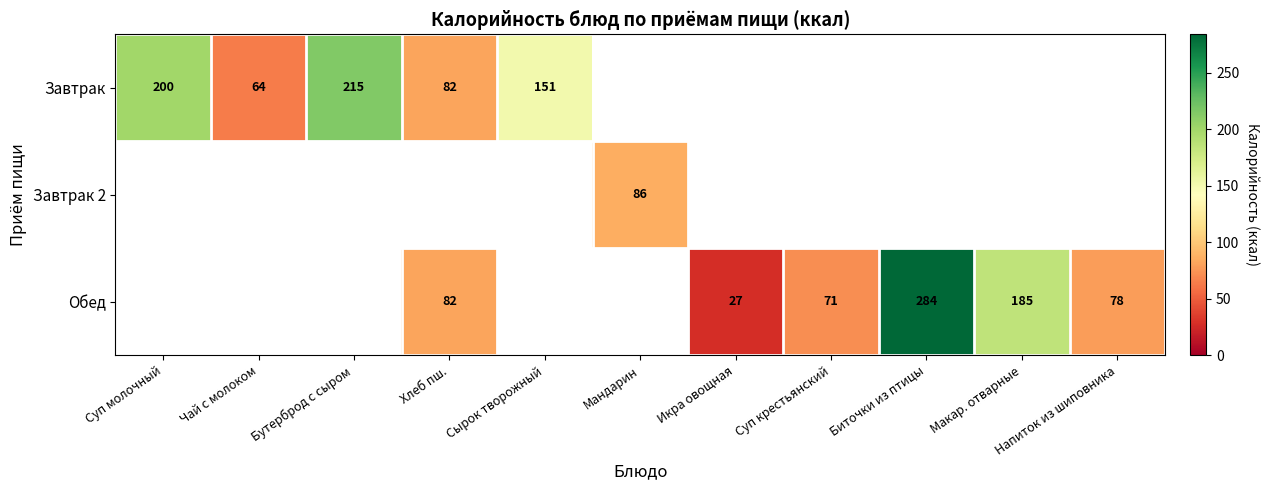

What is the greatest value displayed?

284.0